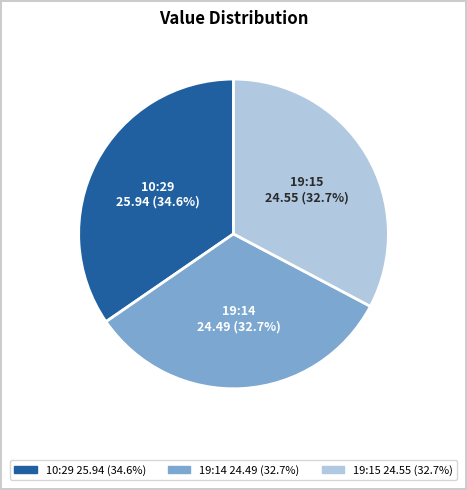

Does any single category account for the majority?

No